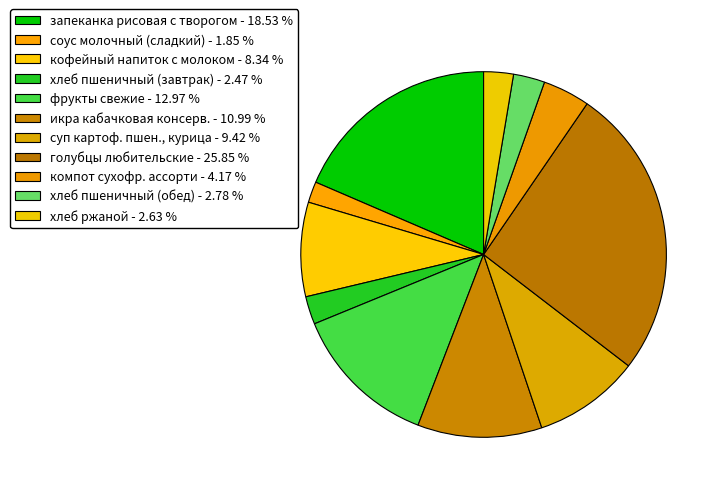

Which category has the smallest portion of the pie?

соус молочный (сладкий)